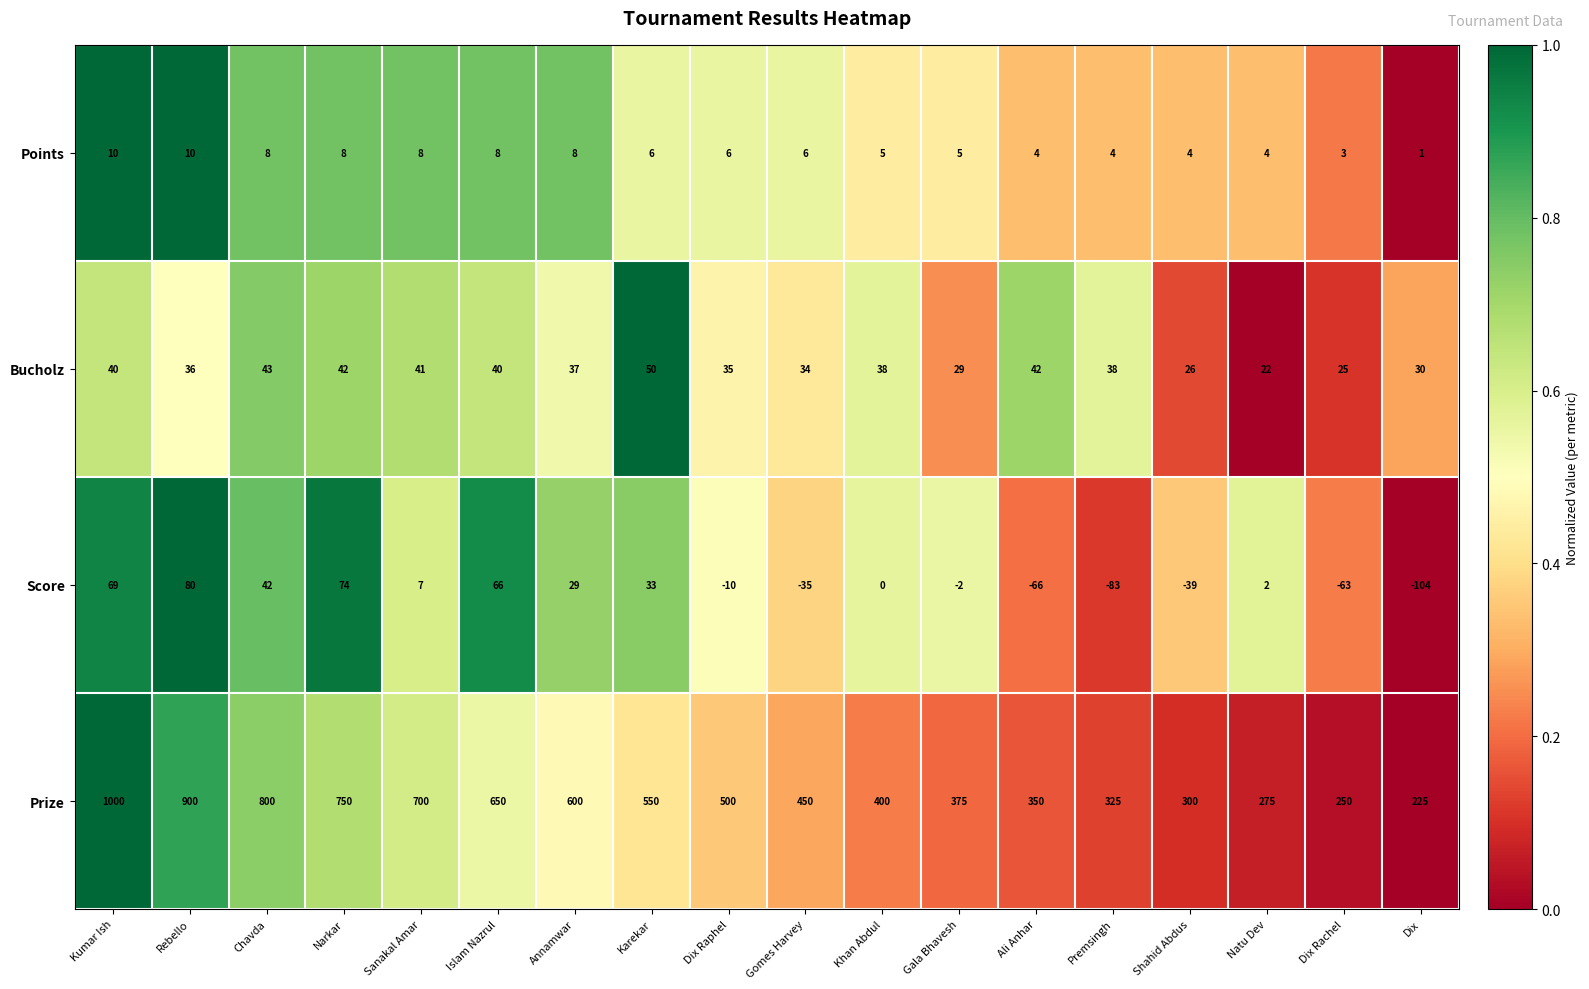

What is the difference between the second highest and minimum values in the Points series?

9